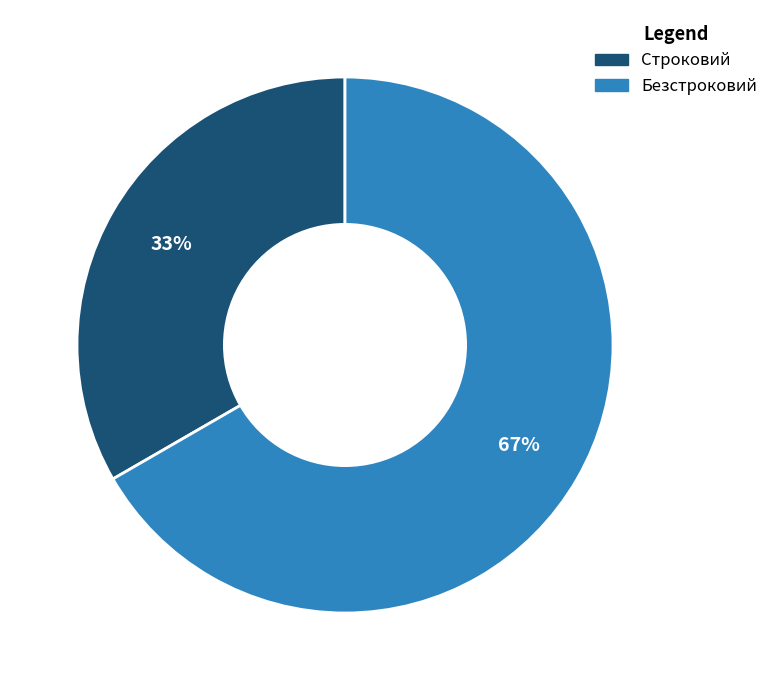

Count the number of slices in the pie.

2